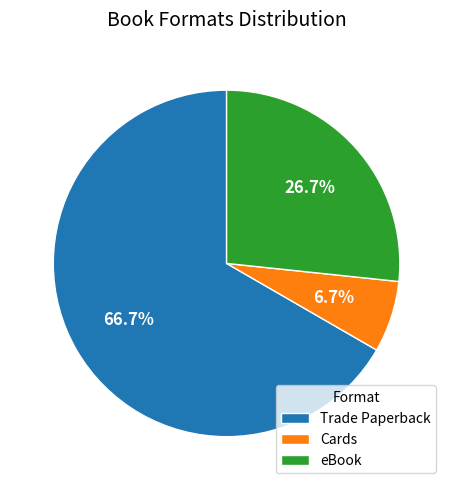

Count the number of slices in the pie.

3